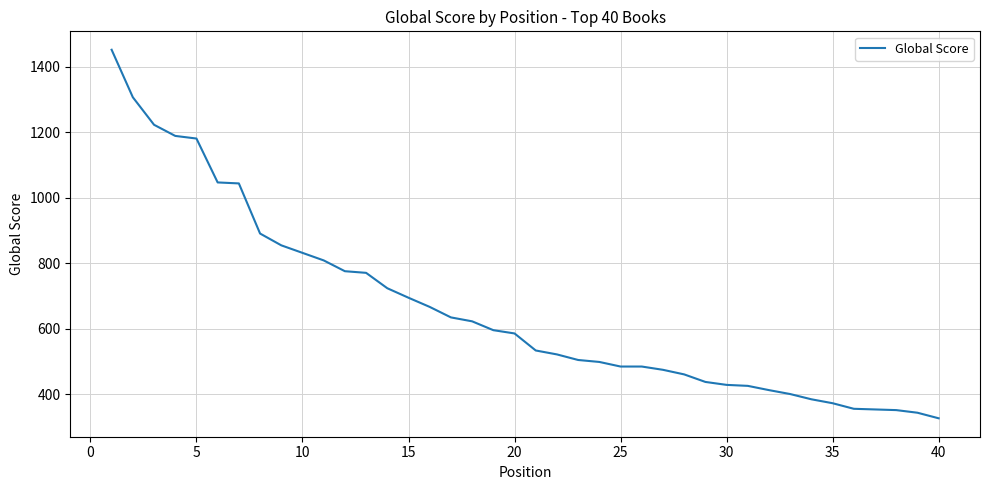

How many lines are shown in the chart?

1